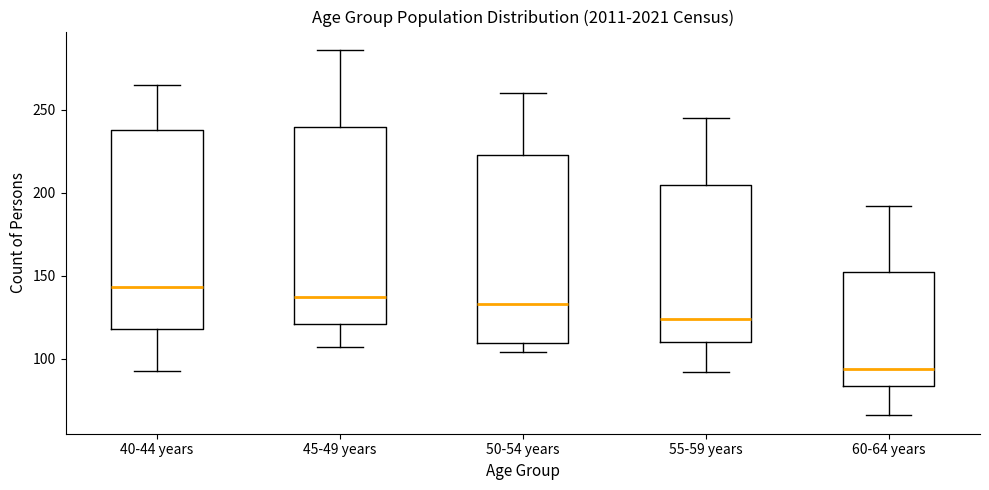

Reading left to right, read every box against the y-axis: the position of its median line, the range the box covers, and the ends of its whiskers. The values are not printed on the chart, so give them approximately, as read against the axis.

40-44 years: median 145, box 120 to 240, whiskers 95 to 265
45-49 years: median 135, box 120 to 240, whiskers 105 to 285
50-54 years: median 135, box 110 to 225, whiskers 105 to 260
55-59 years: median 125, box 110 to 205, whiskers 90 to 245
60-64 years: median 95, box 85 to 155, whiskers 65 to 190